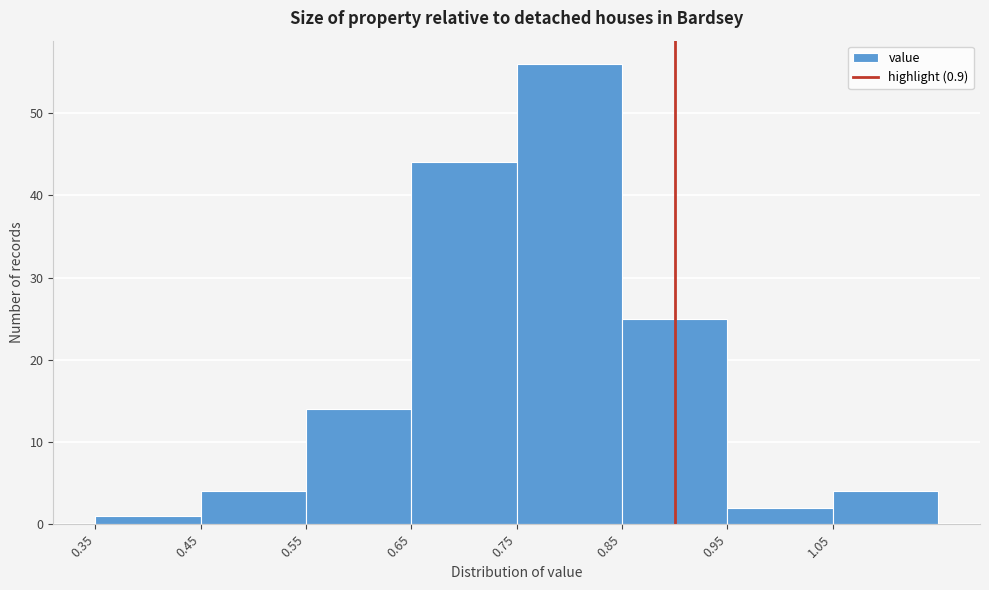

Reading left to right, transcribe this chart: for each bar, give the range it covers on the x-axis and its height. The values are not printed on the chart, so give them approximately, as read against the axis.

0.35 to 0.45: 1
0.45 to 0.55: 4
0.55 to 0.65: 14
0.65 to 0.75: 44
0.75 to 0.85: 56
0.85 to 0.95: 25
0.95 to 1.05: 2
1.05 to 1.15: 4